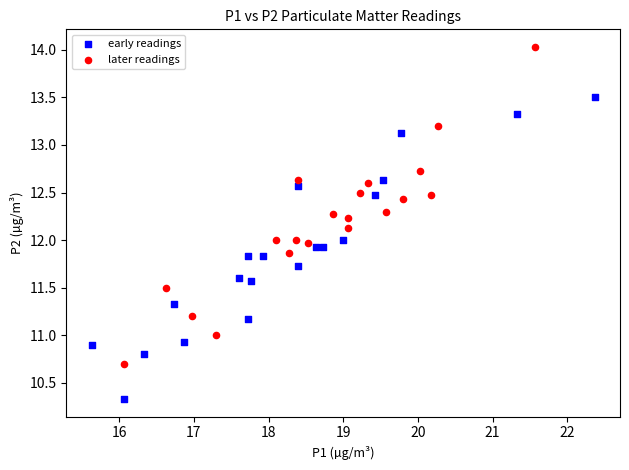

Which series contains the highest Y value?

later readings